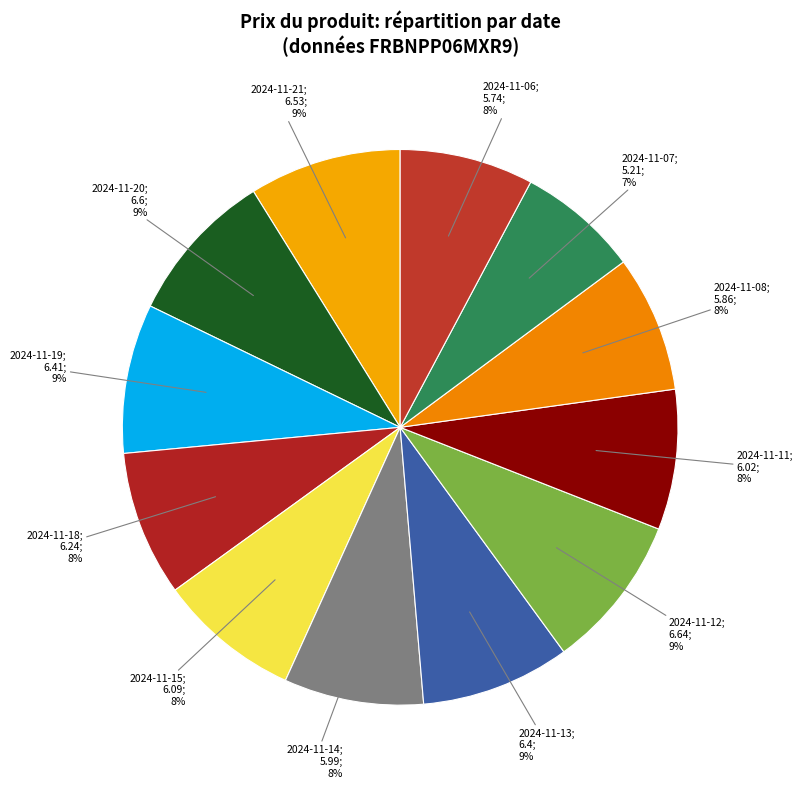

How many slices are in this pie chart?

12